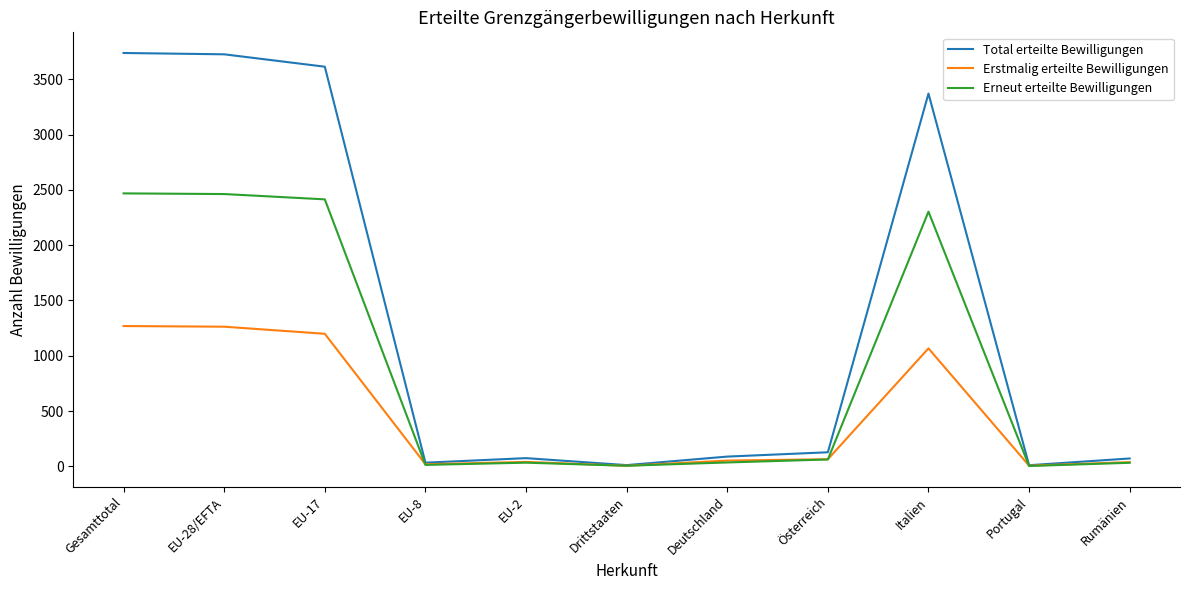

List the series in order of their overall mean, lowest first.

Erstmalig erteilte Bewilligungen, Erneut erteilte Bewilligungen, Total erteilte Bewilligungen